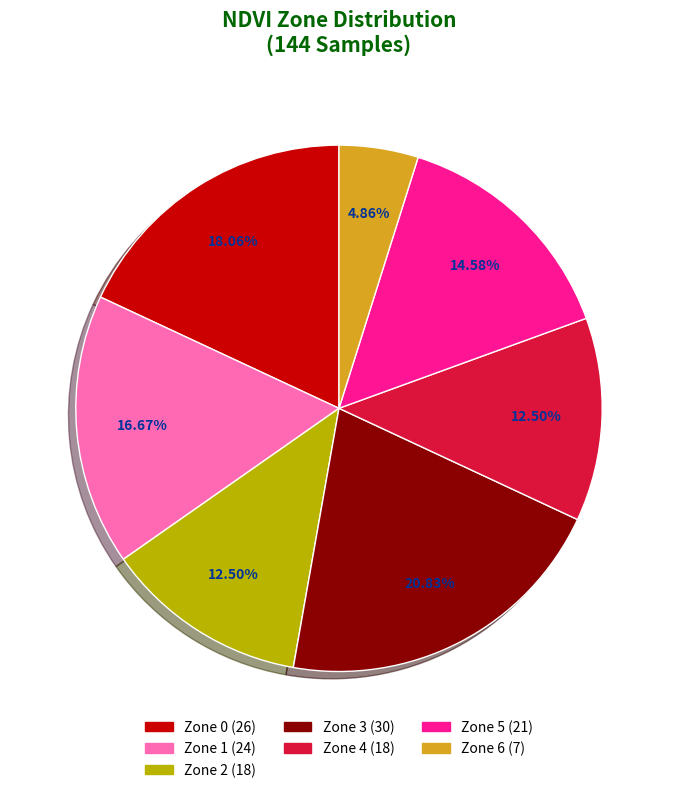

Which slice is the smallest?

Zone 6